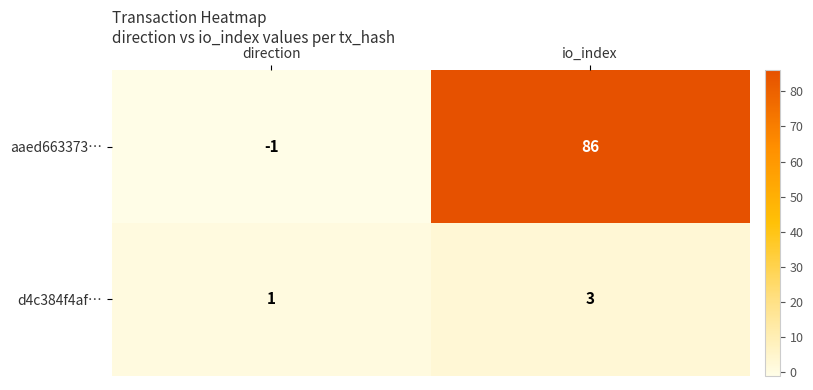

Is it true that aaed663373… equals 86 at io_index?

True